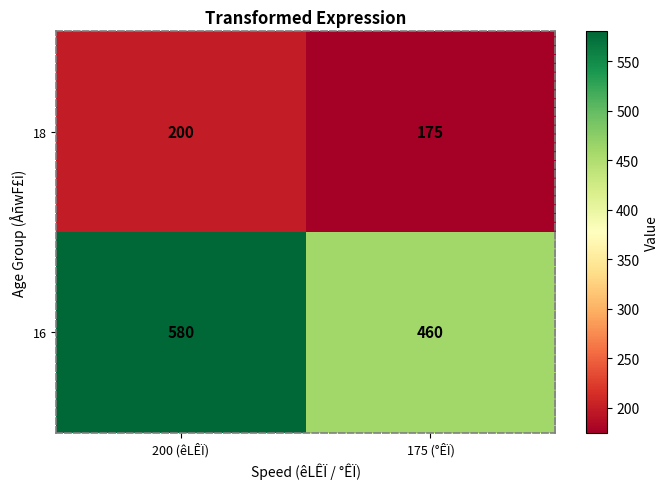

At which label does 18 reach its peak?

200 (êLÊÏ)